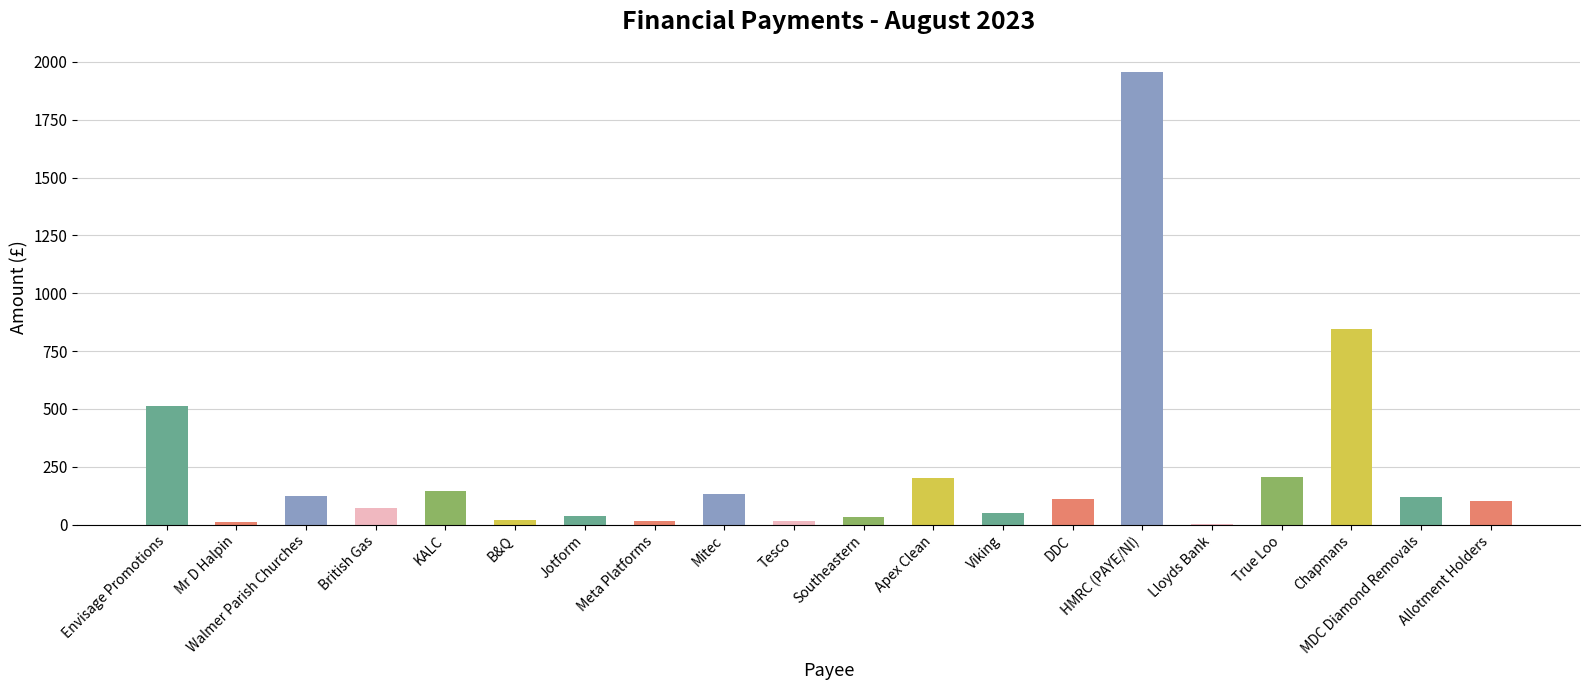

Between Apex Clean and MDC Diamond Removals, which is larger?

Apex Clean